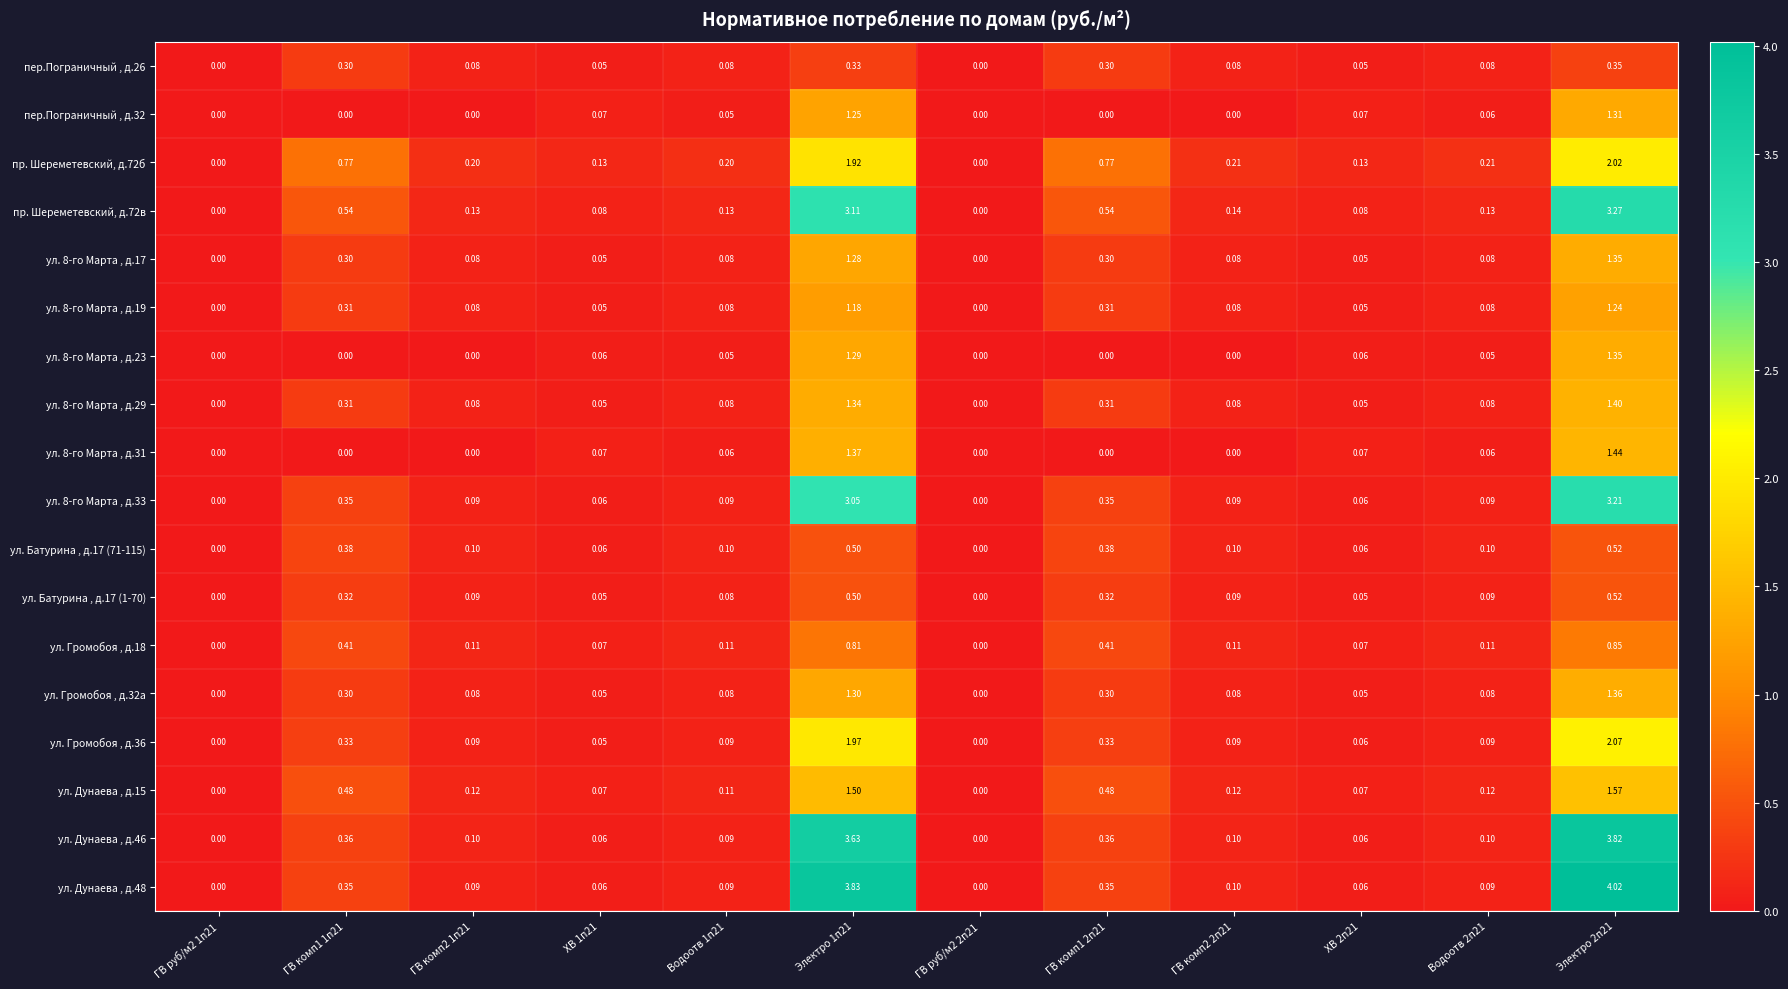

Is the value of пр. Шереметевский, д.72в at ГВ комп2 2п21 greater than the value of ул. Дунаева , д.48 at ГВ комп1 1п21?

No